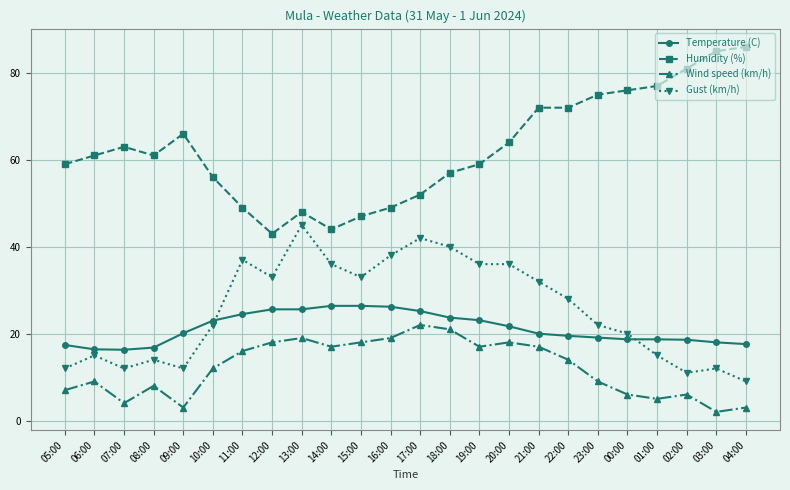

What is the difference between the Humidity (%) values at 04:00 and 08:00?

25.0